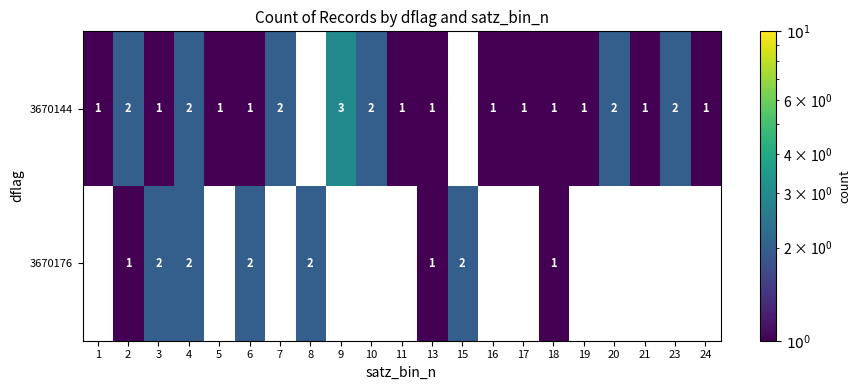

At which category is the sum across all series the highest?

4